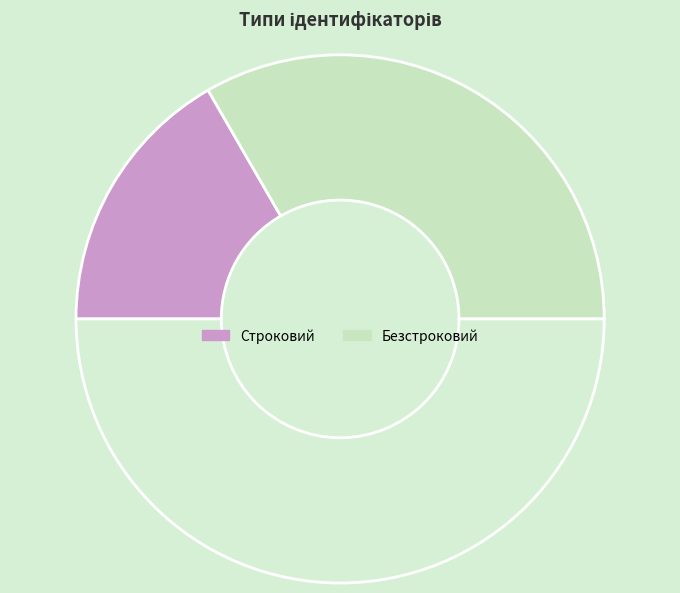

How many segments does this pie chart have?

3